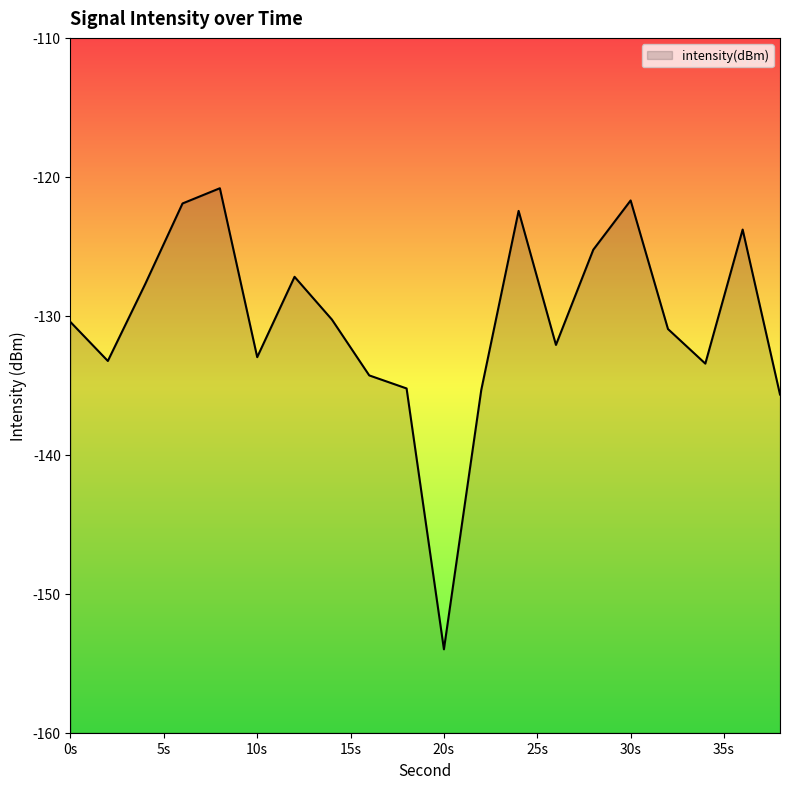

What is the change in value from 8 to 16?

-13.5